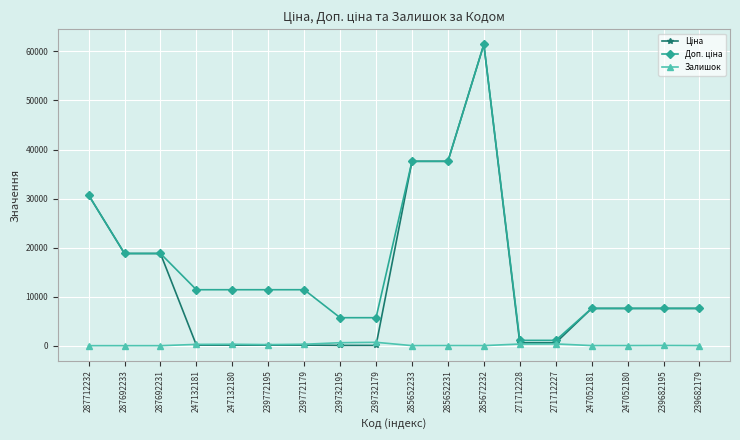

True or false: Залишок has a value of 215.0 at 239772195.

True